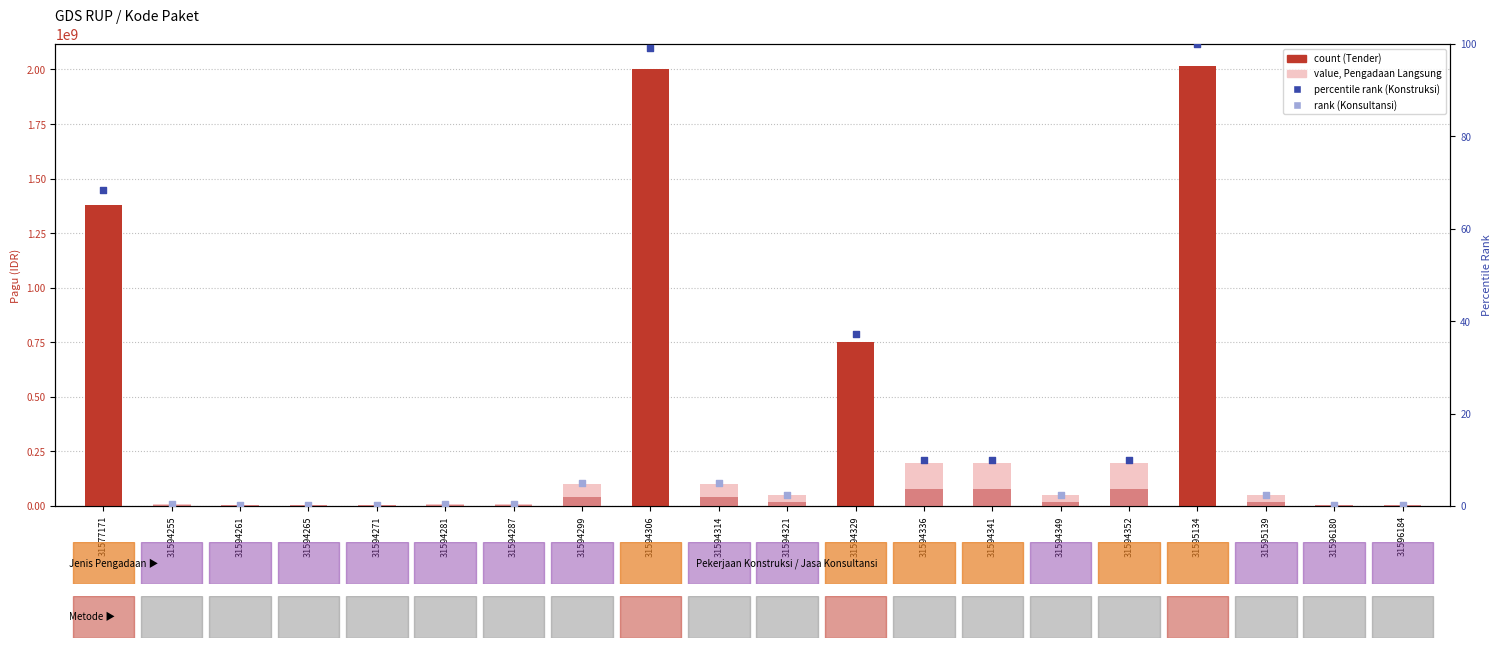

What is the change in value from 31594306 to 31594336?

-1920420000